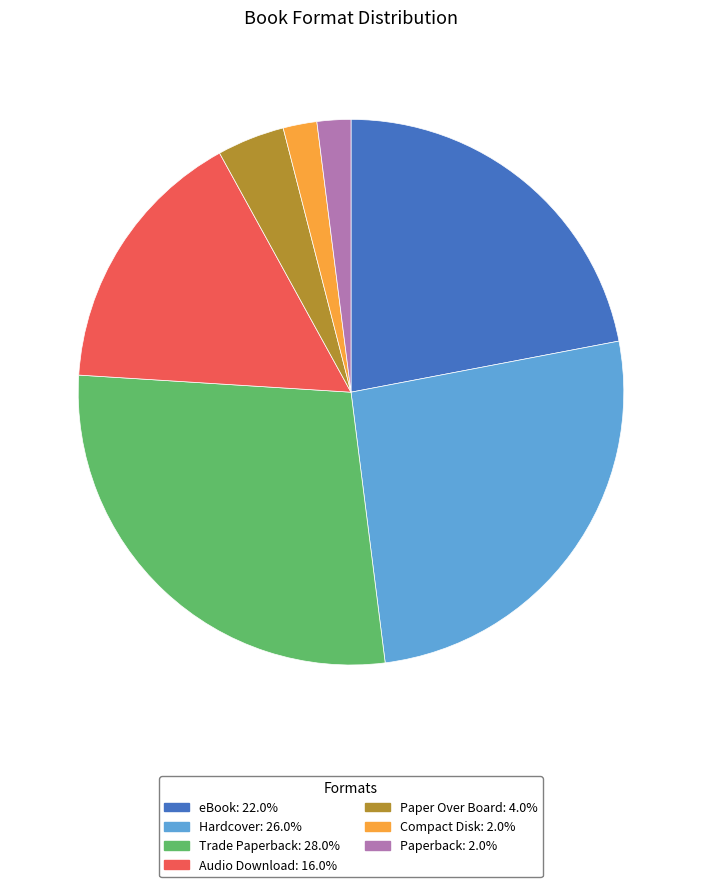

Does Audio Download account for over 50% of the chart?

No